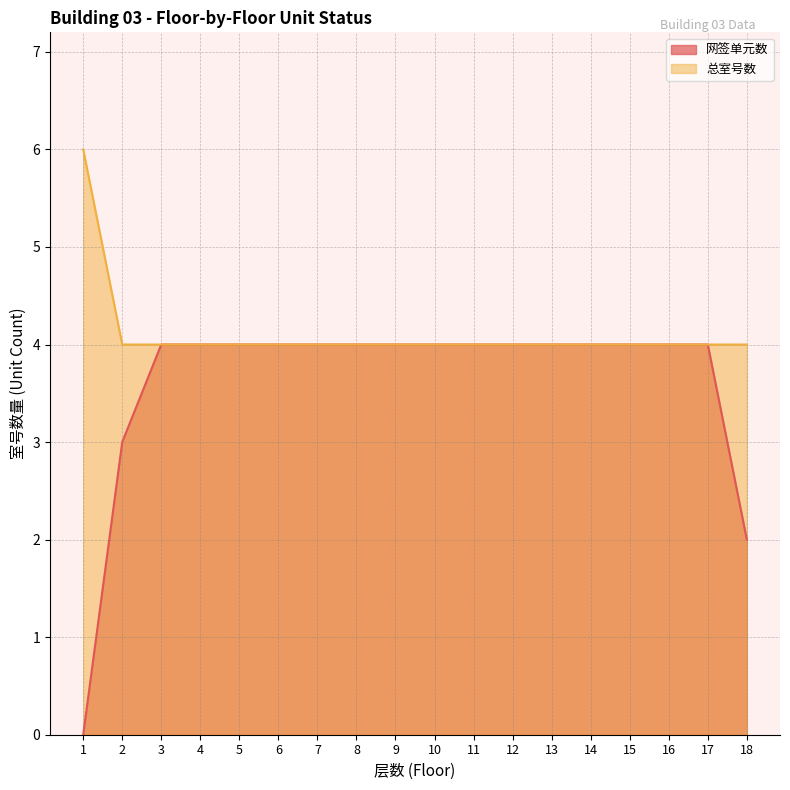

True or false: 总室号数 and 网签单元数 intersect in this chart.

False